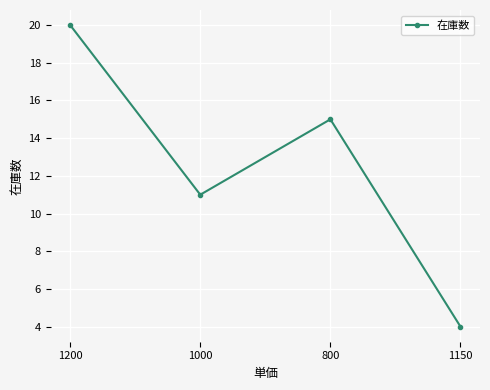

What value does the data have at 1200, to the nearest 5?

20